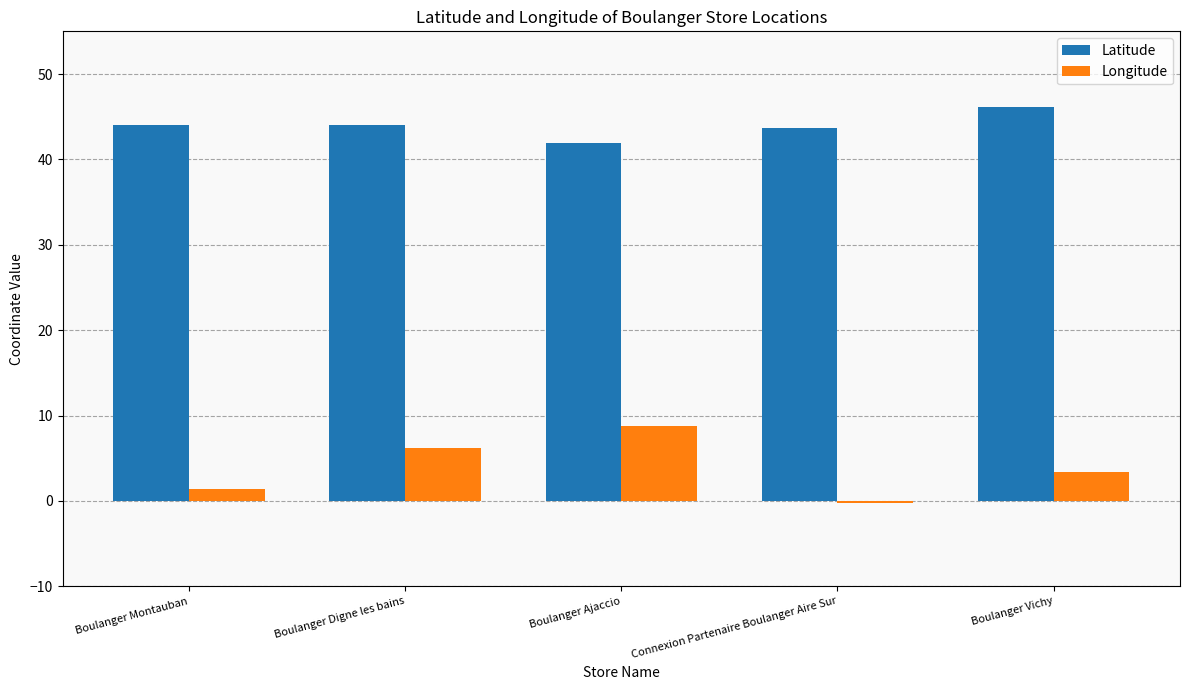

The value of Longitude at Boulanger Digne les bains is 6.2. True or false?

True